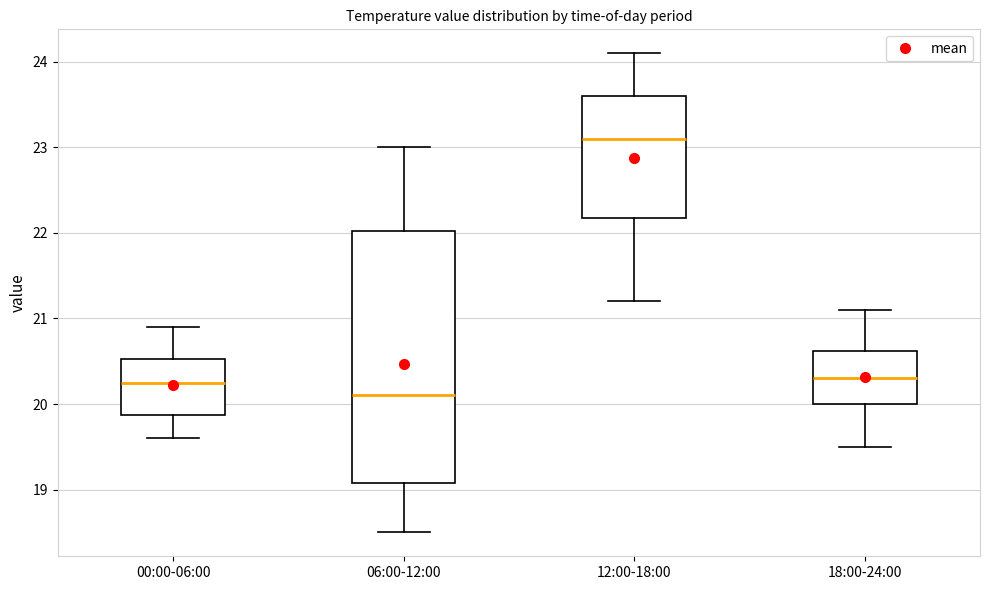

Reading left to right, read every box against the y-axis: the position of its median line, the range the box covers, and the ends of its whiskers. The values are not printed on the chart, so give them approximately, as read against the axis.

00:00-06:00: median 20.3, box 19.9 to 20.5, whiskers 19.6 to 20.9
06:00-12:00: median 20.1, box 19.1 to 22.0, whiskers 18.5 to 23.0
12:00-18:00: median 23.1, box 22.2 to 23.6, whiskers 21.2 to 24.1
18:00-24:00: median 20.3, box 20.0 to 20.6, whiskers 19.5 to 21.1